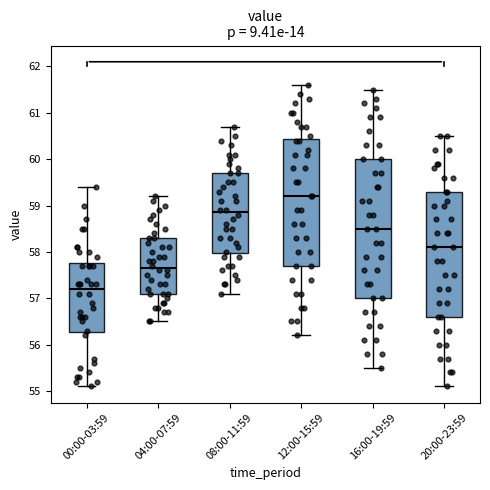

Where does the median line of the box for 12:00-15:59 sit on the y-axis? The values are not printed on the chart, so give them approximately, as read against the axis.

59.2